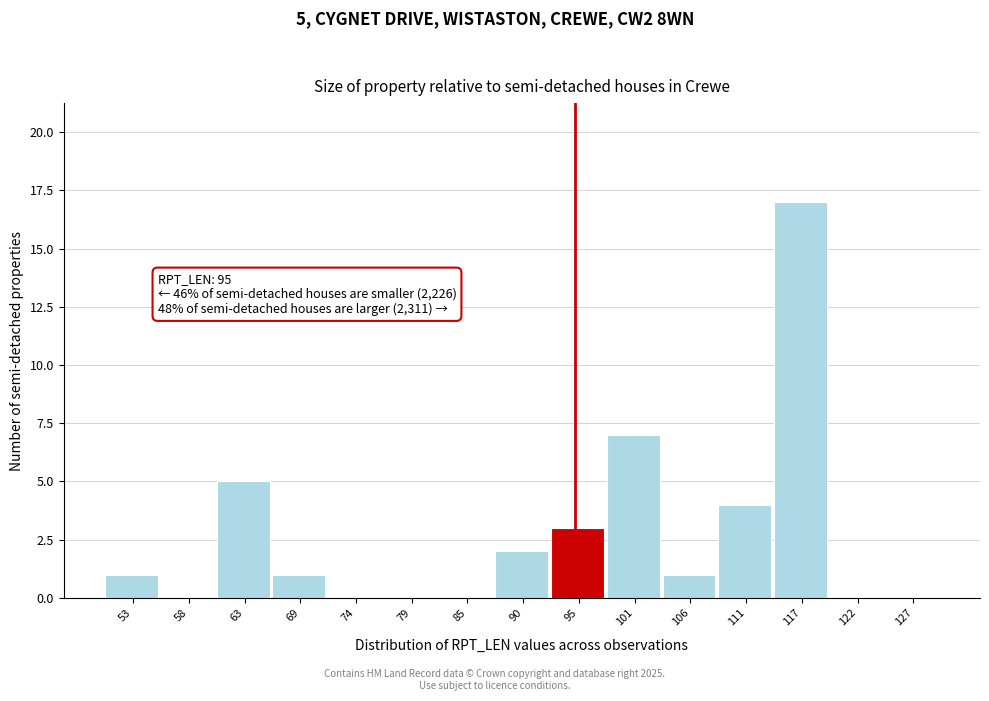

Which range on the x-axis has the tallest bar?

114 to 119